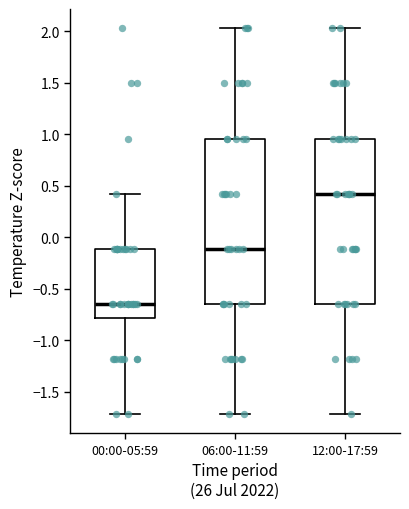

Which box's median line is the highest?

12:00-17:59